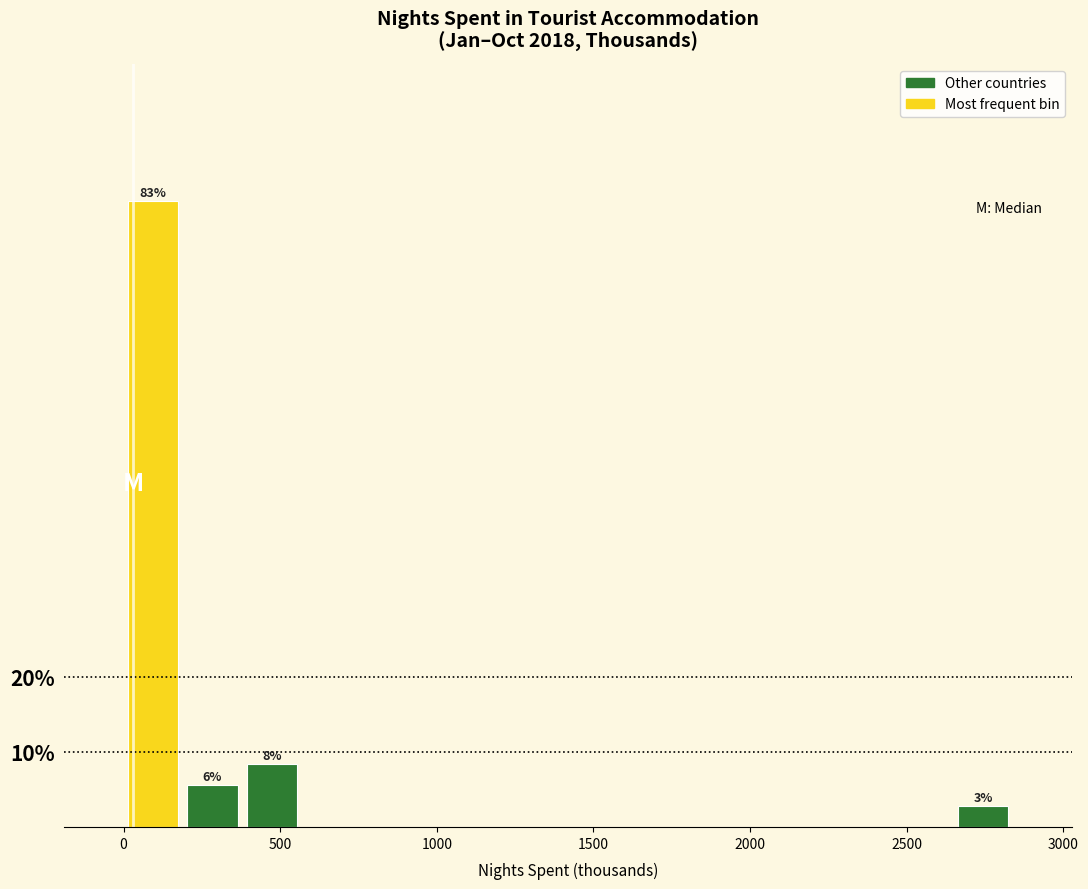

Around what value on the x-axis is the tallest bar? Give the approximate position of its centre, as read against the axis.

100